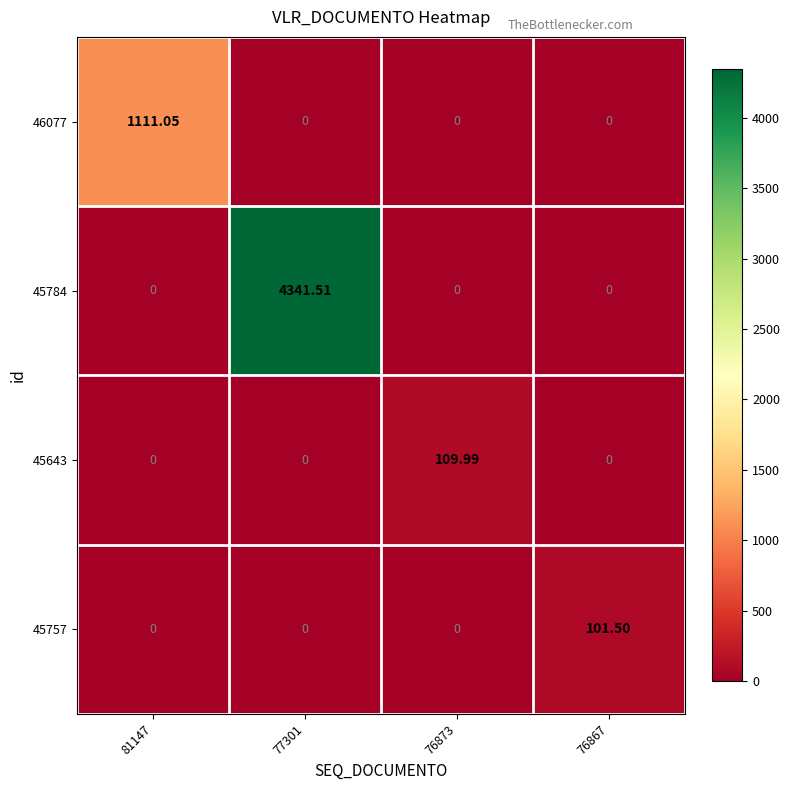

Is the value of 45784 at 77301 greater than the value of 45643 at 76867?

Yes